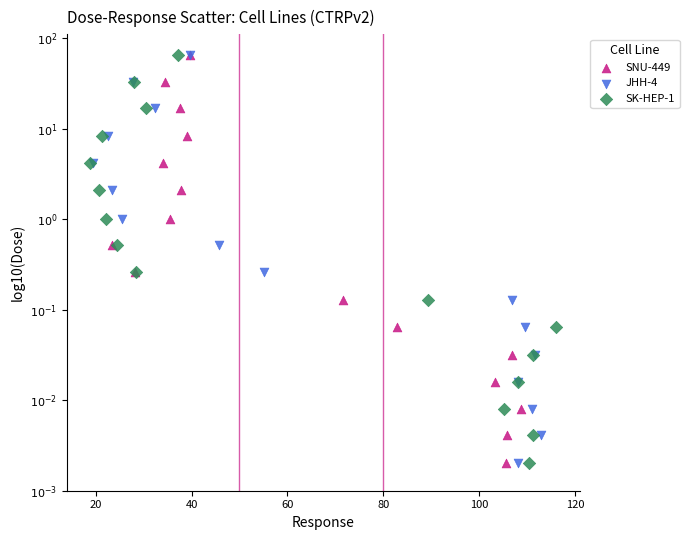

What are all the series names shown in the legend?

SNU-449, JHH-4, SK-HEP-1